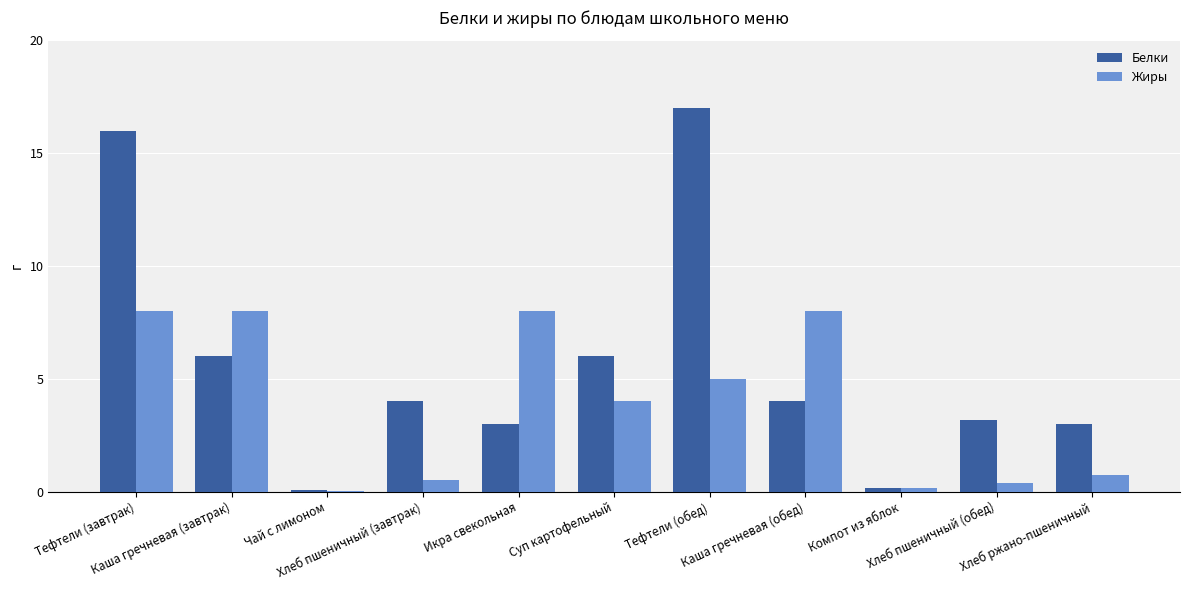

What is the greatest value displayed?

17.0